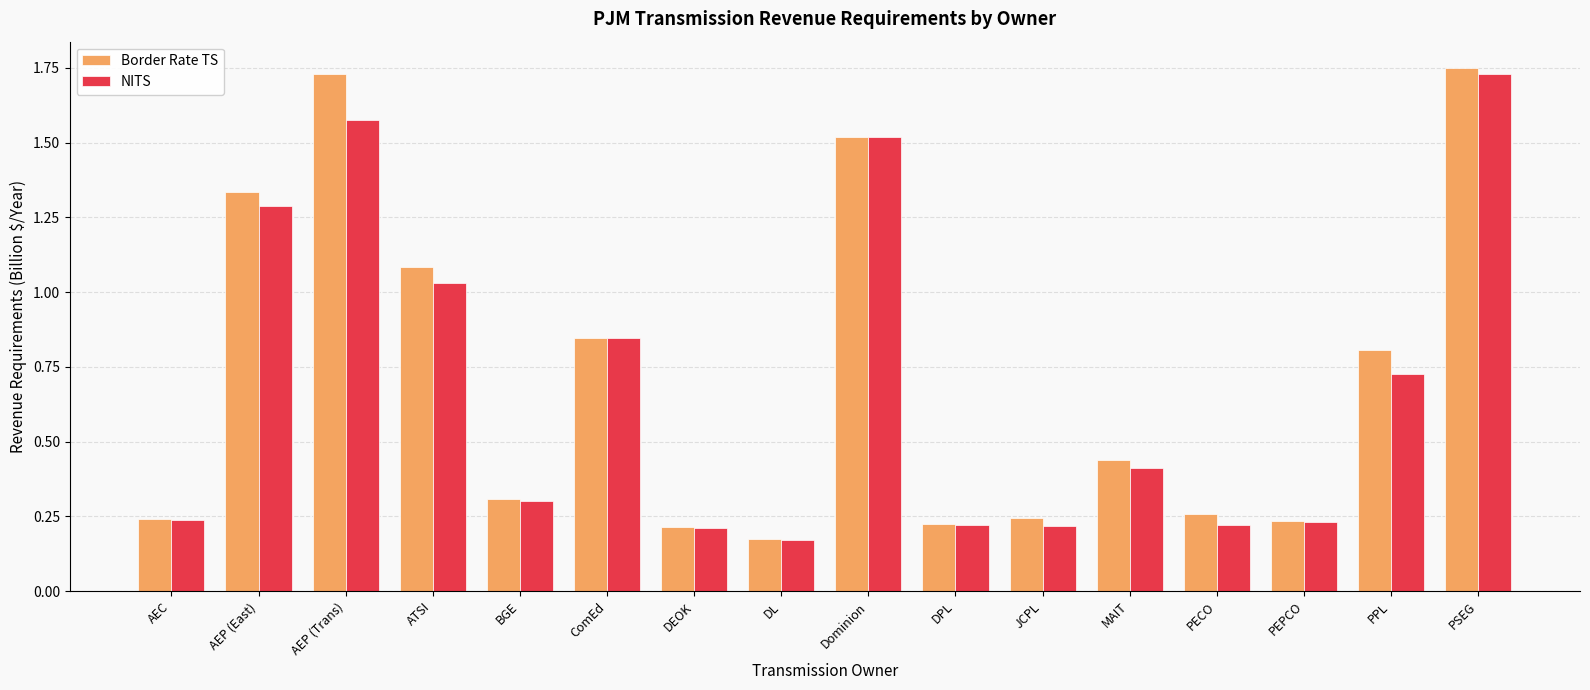

At which label does NITS reach its minimum?

DL